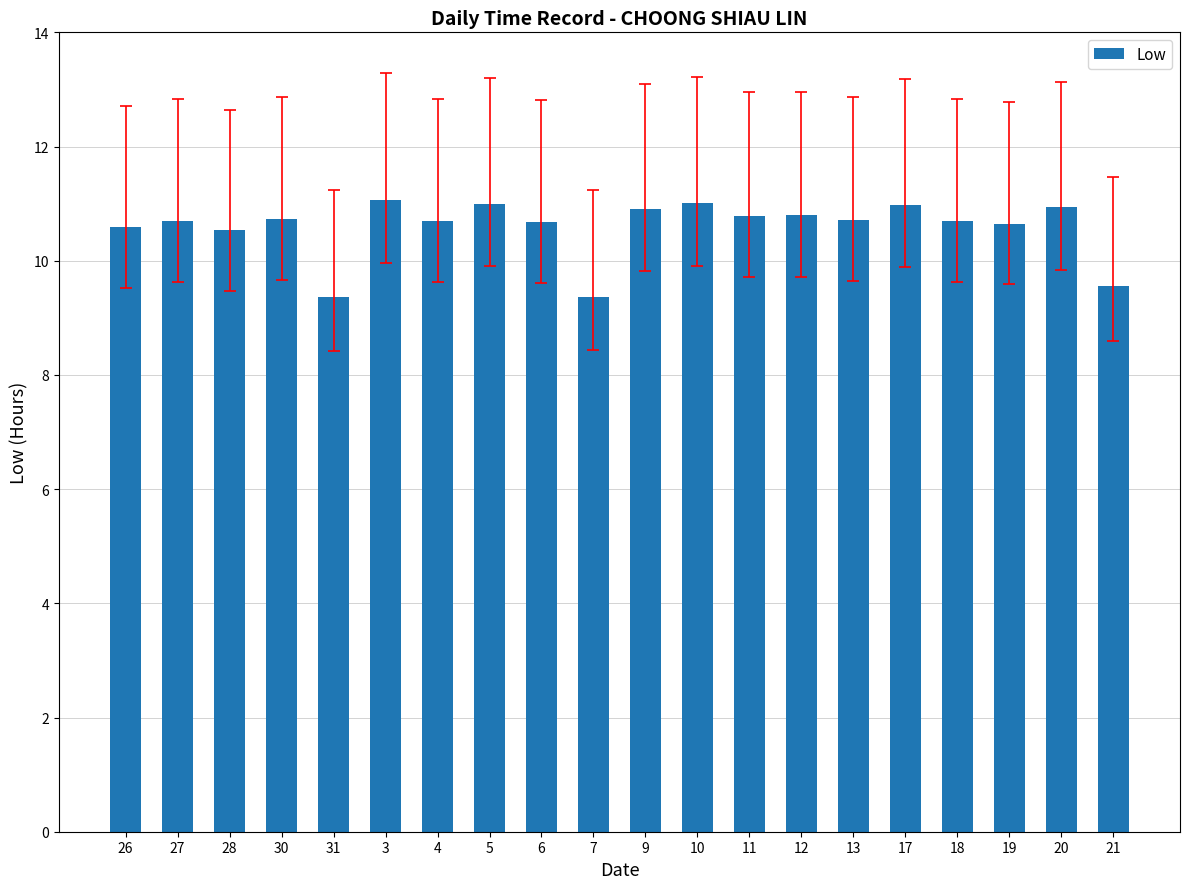

What is the label of the 6th bar from the left?

3